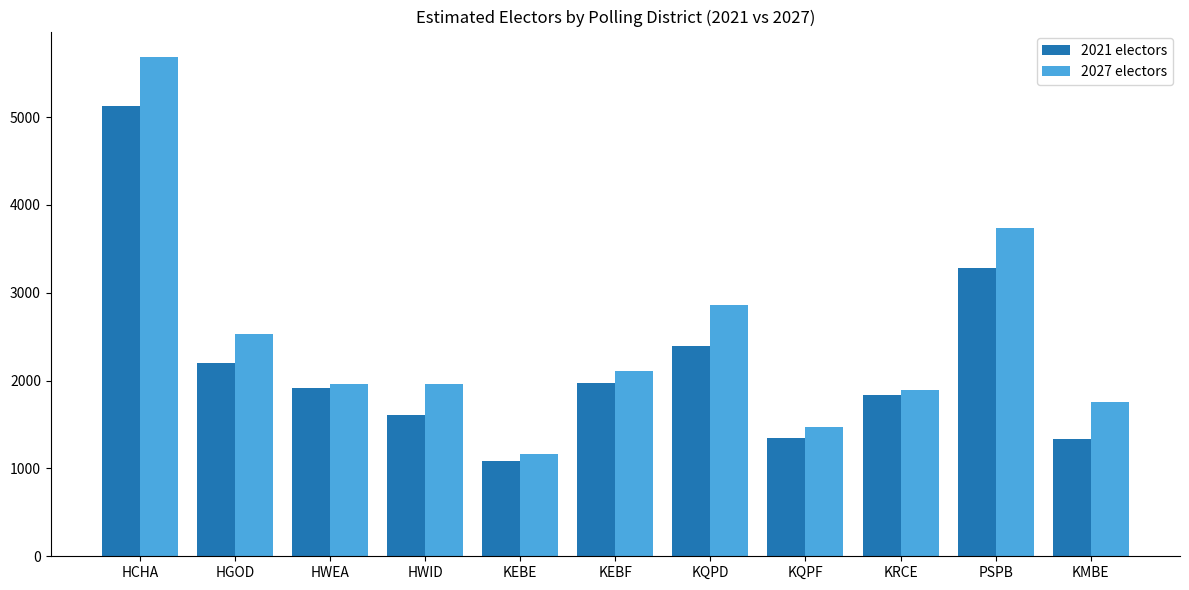

How many bars are there in each group?

2